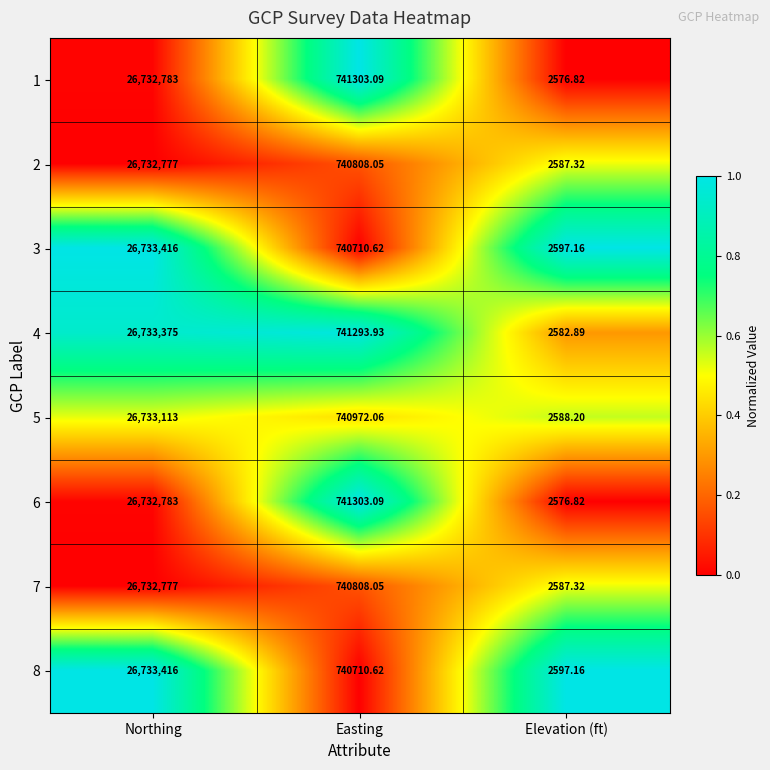

Where does the 3 series first go above 740710?

Northing